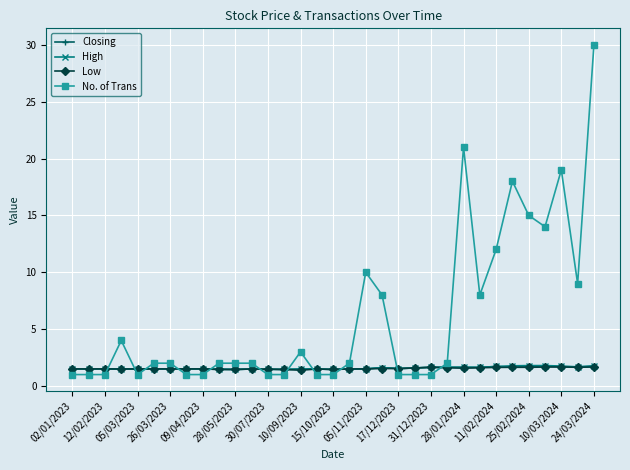

Which series has the largest total across all categories?

No. of Trans